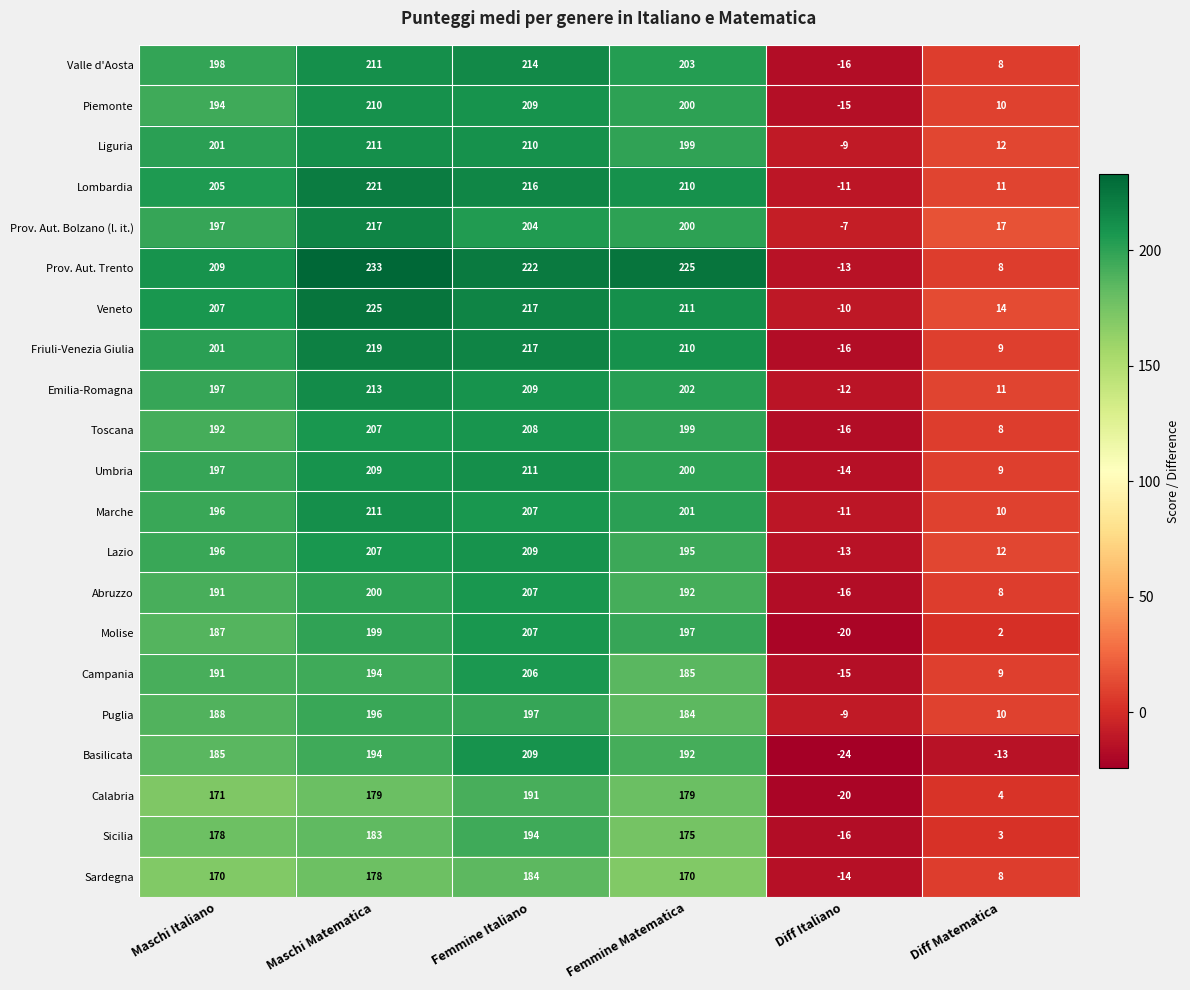

What is the minimum value shown in the chart?

-24